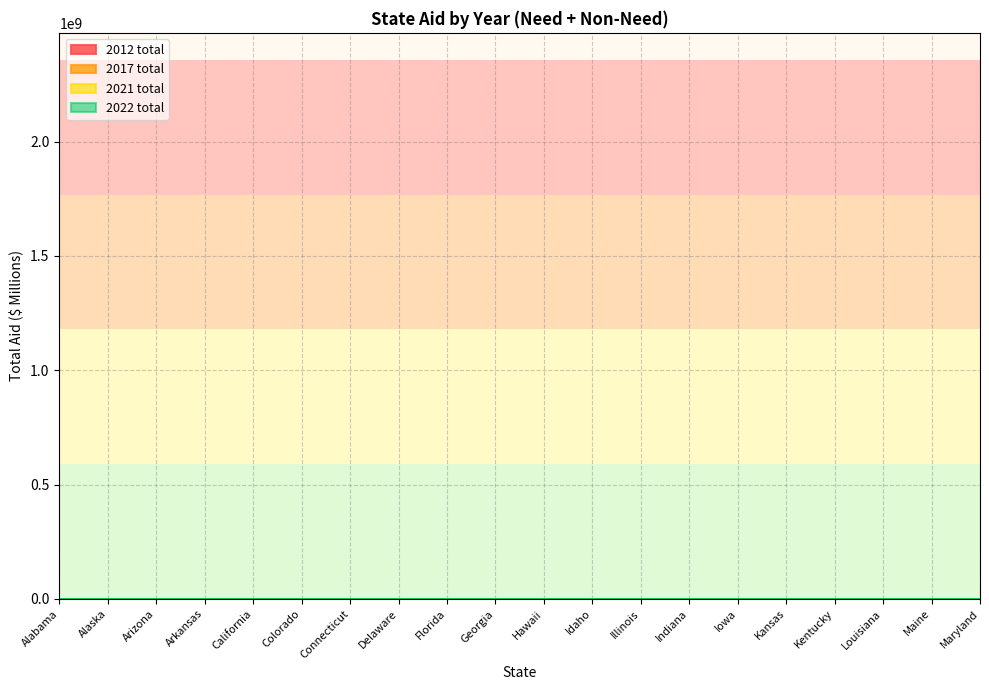

Does the chart have visible grid lines?

Yes